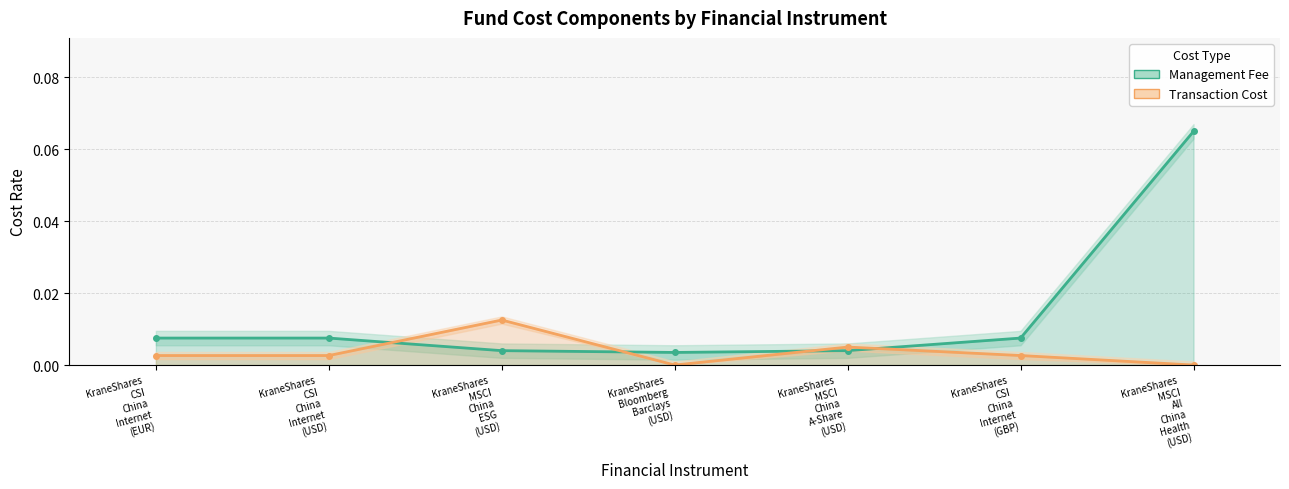

Does the chart display data point markers on the line(s)?

Yes